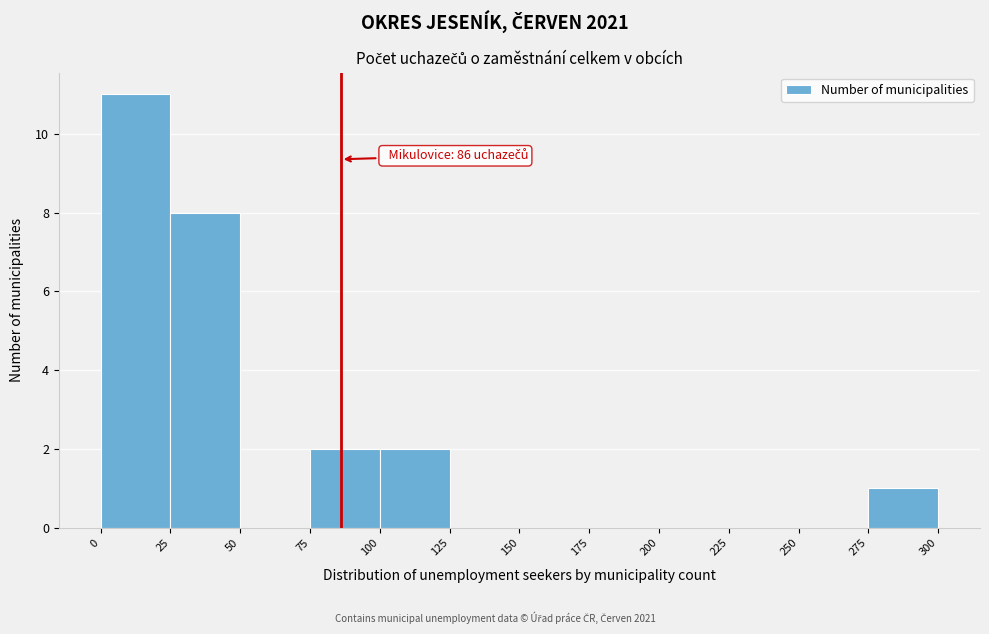

Over which range of the x-axis is the bar tallest?

0 to 25